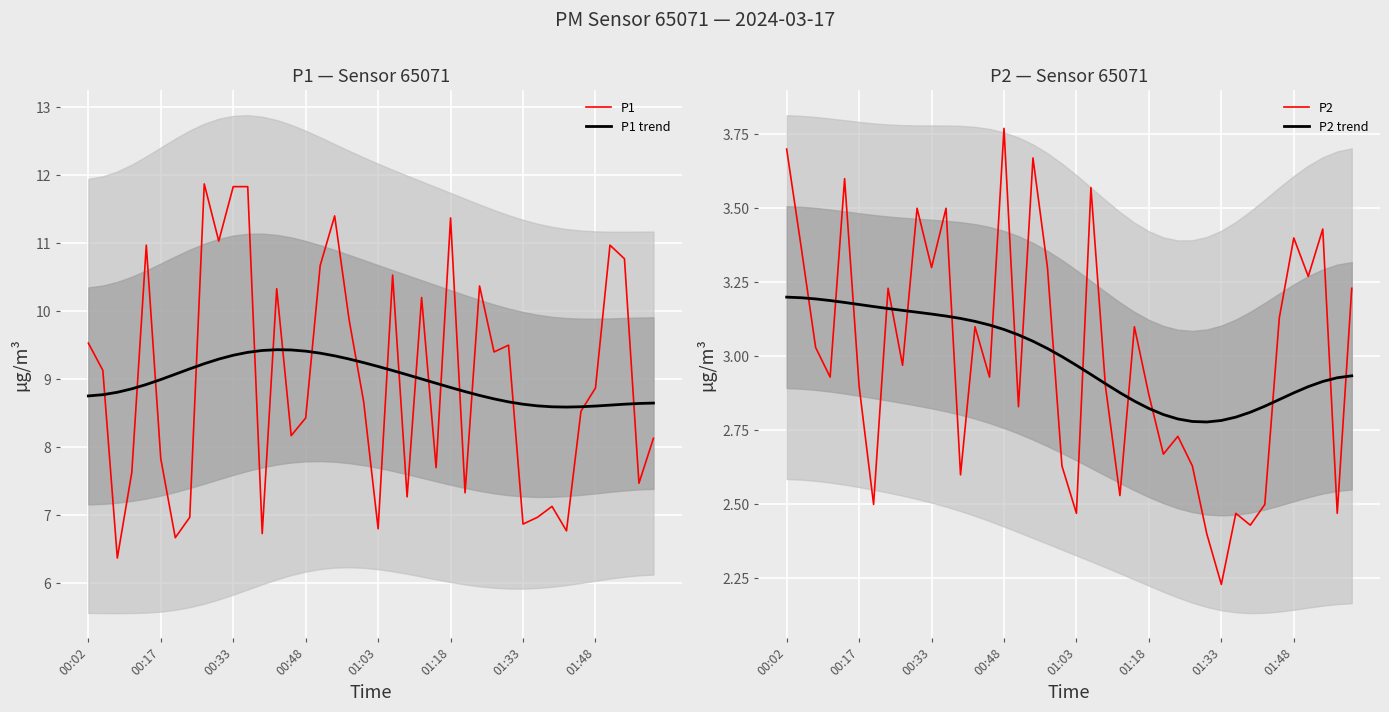

Is it true that P1 equals 18.0 at 01:18?

False